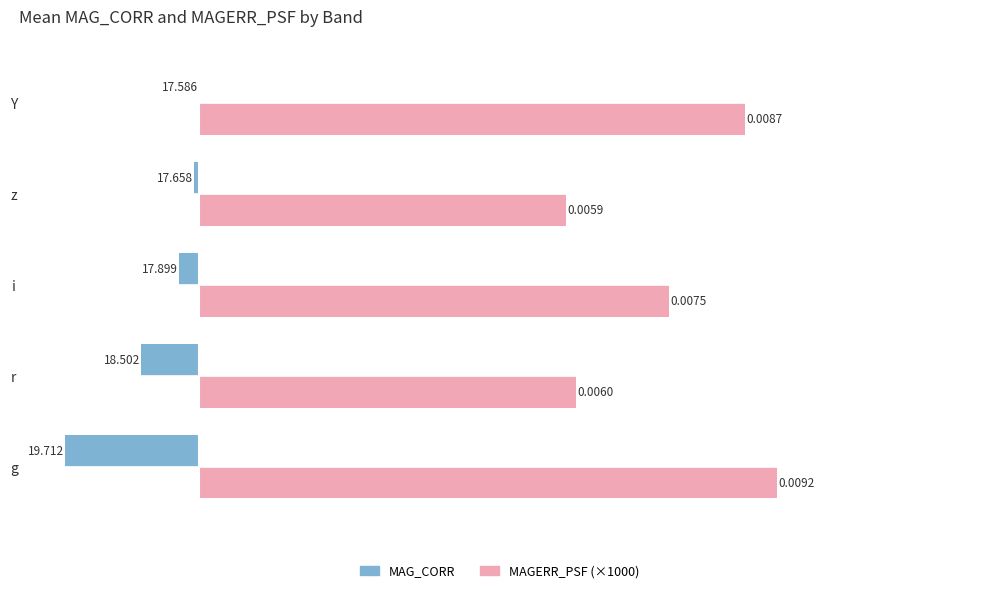

At which label is MAGERR_PSF (×1000) closest to 7?

i